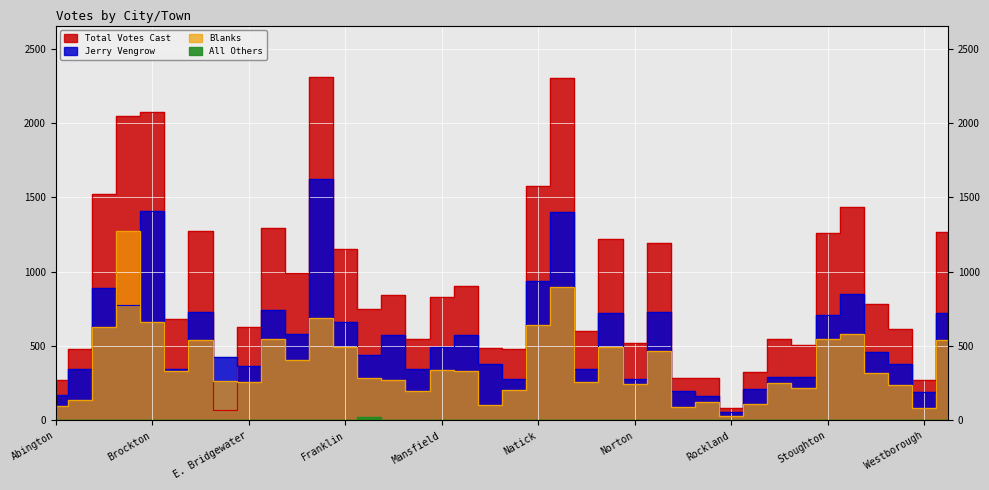

At which label does Total Votes Cast first exceed 780?

Attleboro